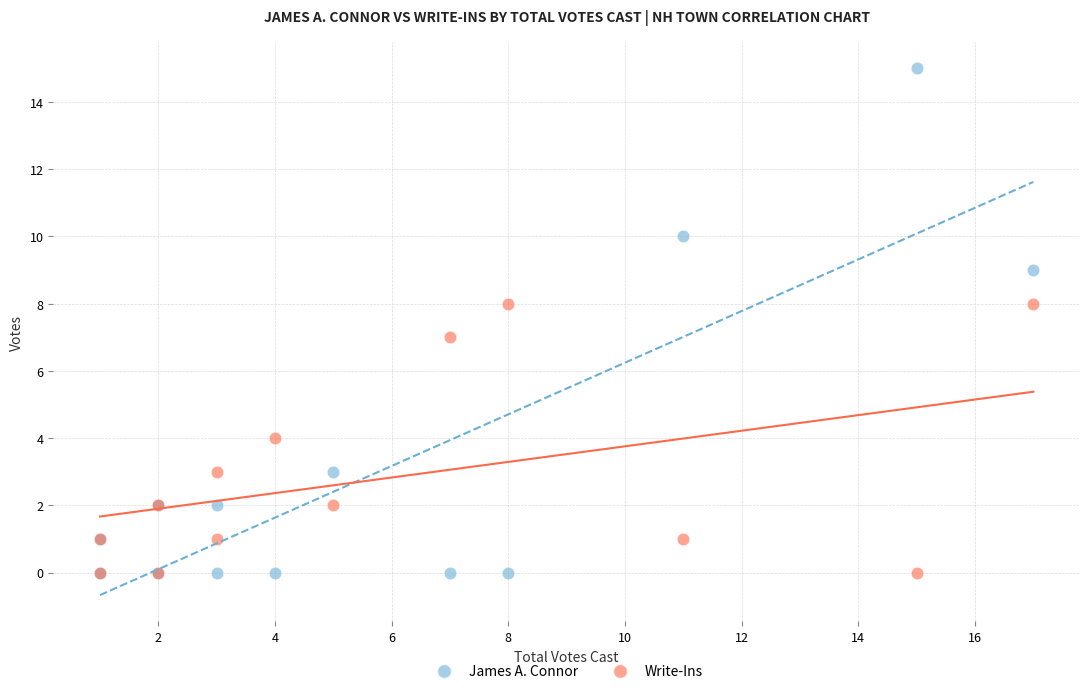

Which series has the widest spread of Y values?

James A. Connor